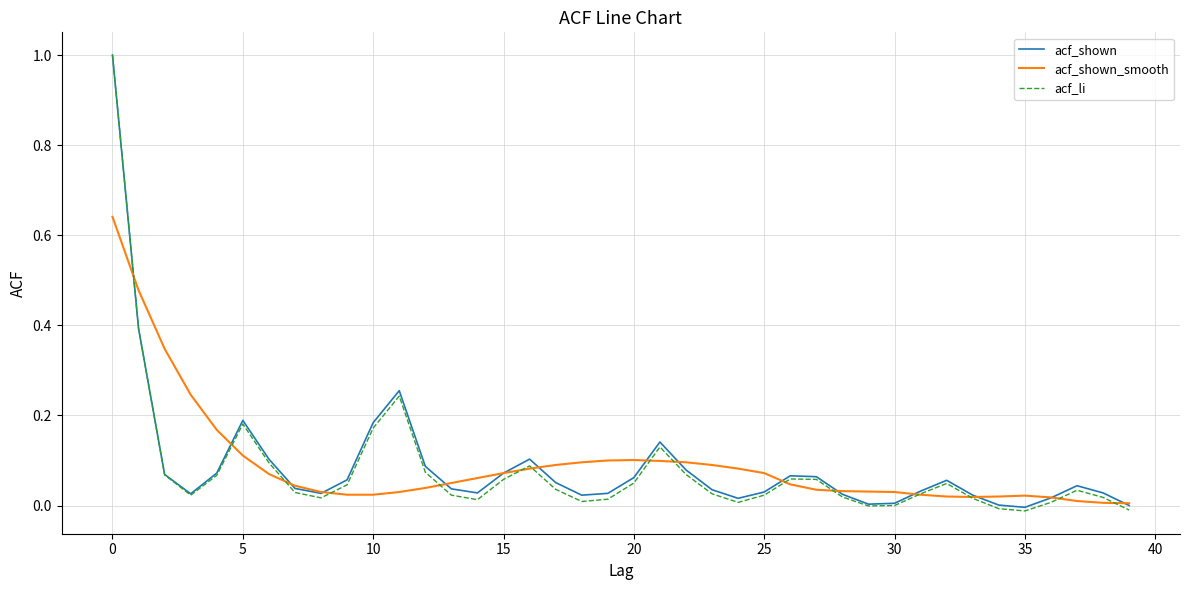

Which series has the largest range (max minus min)?

acf_li